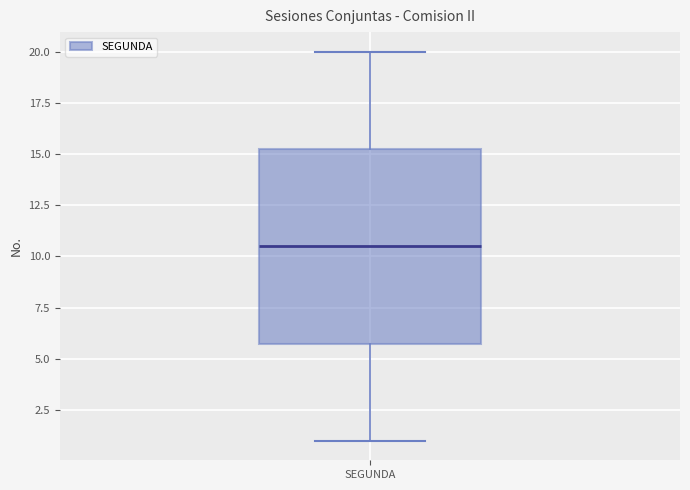

Read this box plot against the y-axis: the position of the median line, the range covered by the box, and the ends of both whiskers. The values are not printed on the chart, so give them approximately, as read against the axis.

median 10.5, box 6.0 to 15.5, whiskers 1.0 to 20.0